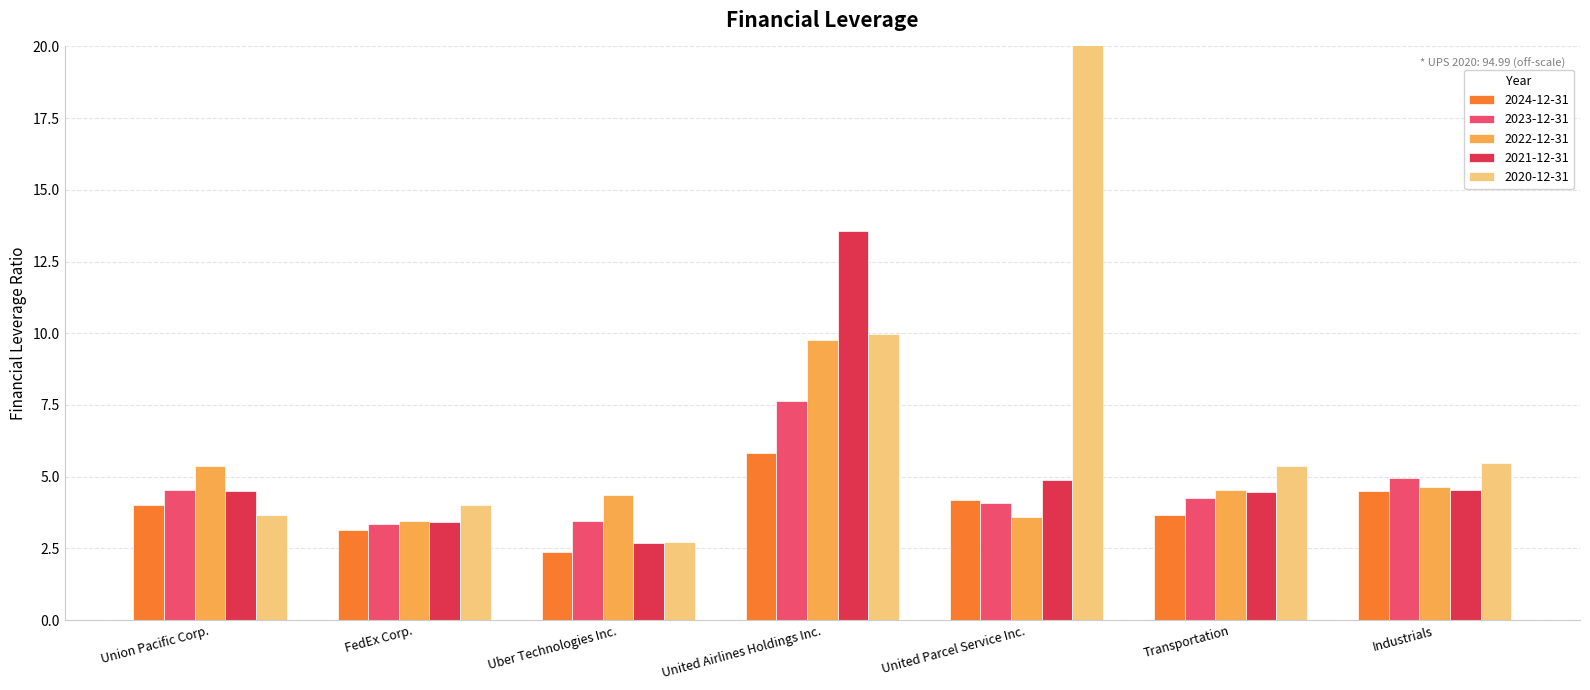

At which category is the sum across all series the highest?

United Parcel Service Inc.